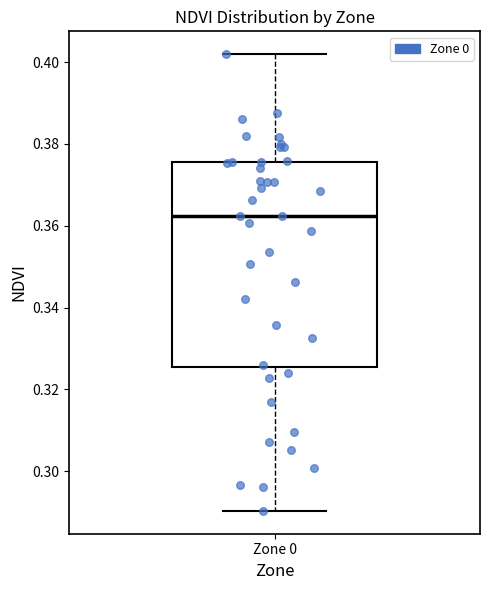

Transcribe this box plot: give where the median line is, the range the box spans, and where the two whiskers end, as read against the y-axis. The values are not printed on the chart, so give them approximately, as read against the axis.

median 0.362, box 0.326 to 0.376, whiskers 0.290 to 0.402